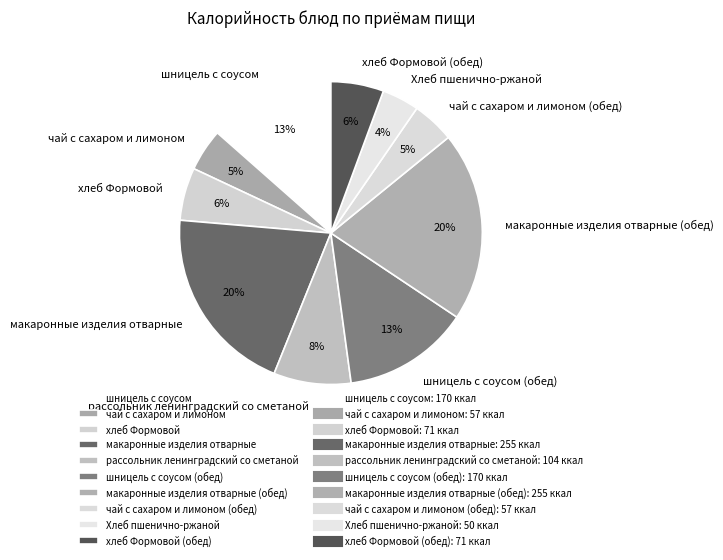

To the nearest percent, what is the average slice percentage?

10%